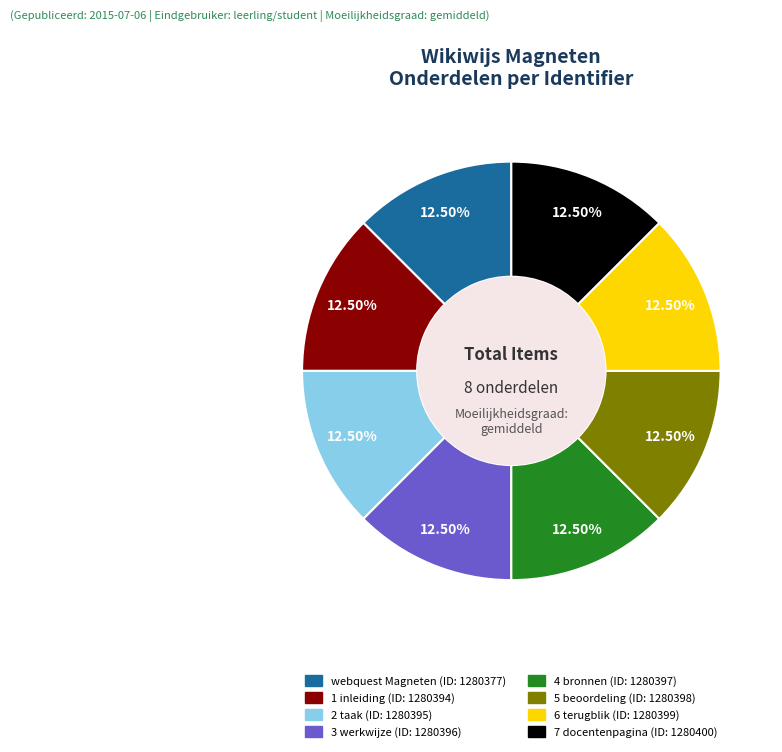

Is it true that 4 bronnen is 26% of the pie?

False